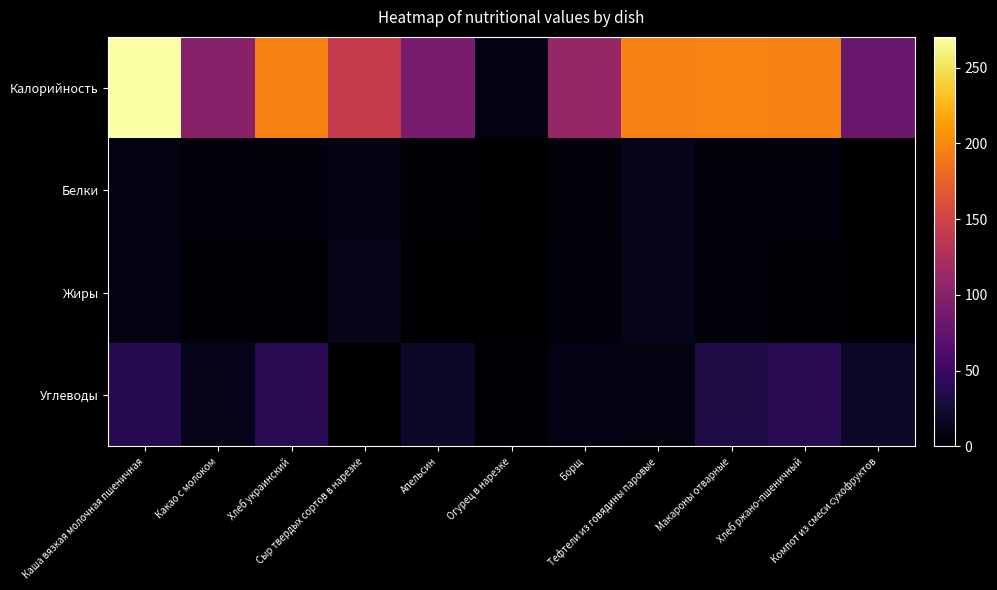

Reading left to right, what are all the values shown in this chart?

Калорийность: Каша вязкая молочная пшеничная=270.3	Какао с молоком=100.4	Хлеб украинский=195.6	Сыр твердых сортов в нарезке=143.3	Апельсин=90.7	Огурец в нарезке=8.5	Борщ=110.4	Тефтели из говядины паровые=195.0	Макароны отварные=196.8	Хлеб ржано-пшеничный=195.6	Компот из смеси сухофруктов=81.0
Белки: Каша вязкая молочная пшеничная=8.1	Какао с молоком=4.7	Хлеб украинский=6.6	Сыр твердых сортов в нарезке=9.3	Апельсин=2.2	Огурец в нарезке=0.5	Борщ=4.7	Тефтели из говядины паровые=13.6	Макароны отварные=5.3	Хлеб ржано-пшеничный=6.6	Компот из смеси сухофруктов=0.5
Жиры: Каша вязкая молочная пшеничная=9.2	Какао с молоком=3.5	Хлеб украинский=1.2	Сыр твердых сортов в нарезке=11.8	Апельсин=0.5	Огурец в нарезке=0.1	Борщ=5.7	Тефтели из говядины паровые=11.9	Макароны отварные=4.9	Хлеб ржано-пшеничный=1.2	Компот из смеси сухофруктов=0.0
Углеводы: Каша вязкая молочная пшеничная=38.6	Какао с молоком=12.5	Хлеб украинский=39.6	Сыр твердых сортов в нарезке=0.0	Апельсин=19.4	Огурец в нарезке=1.5	Борщ=10.1	Тефтели из говядины паровые=8.3	Макароны отварные=32.8	Хлеб ржано-пшеничный=39.6	Компот из смеси сухофруктов=19.8